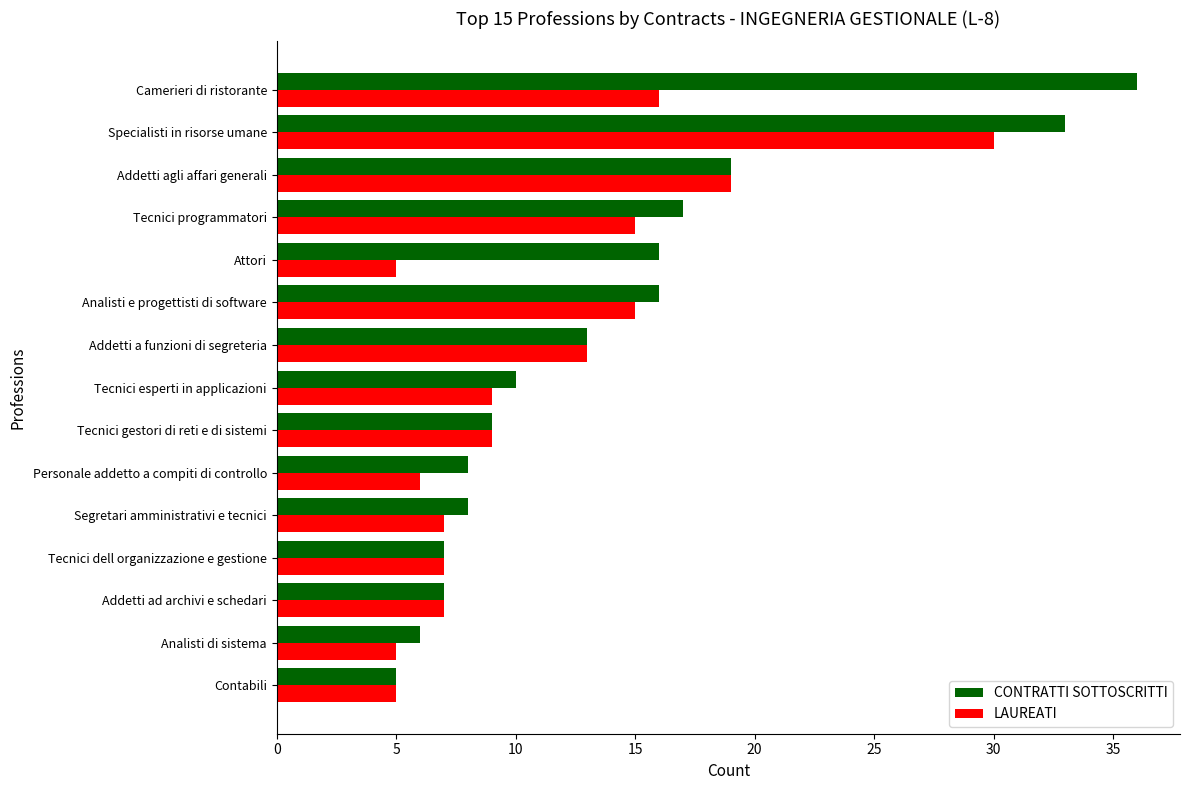

List the series in order of their peak value, lowest first.

LAUREATI, CONTRATTI SOTTOSCRITTI